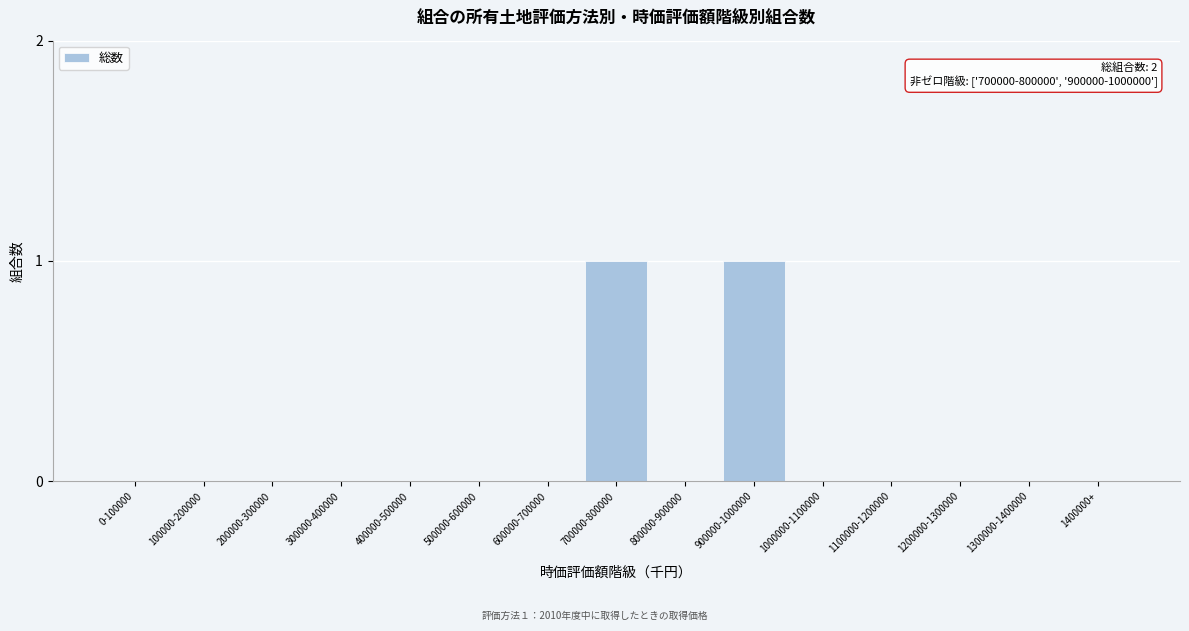

Reading left to right, transcribe all the data shown in this chart.

0-100000=0	100000-200000=0	200000-300000=0	300000-400000=0	400000-500000=0	500000-600000=0	600000-700000=0	700000-800000=1	800000-900000=0	900000-1000000=1	1000000-1100000=0	1100000-1200000=0	1200000-1300000=0	1300000-1400000=0	1400000+=0